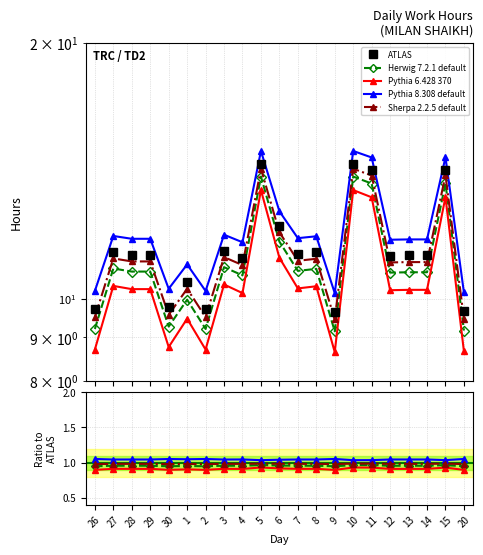

Reading left to right, extract all data points from this chart.

ATLAS: 26=9.7	27=11.3	28=11.3	29=11.3	30=9.8	1=10.5	2=9.7	3=11.4	4=11.2	5=14.4	6=12.2	7=11.3	8=11.3	9=9.7	10=14.4	11=14.2	12=11.2	13=11.2	14=11.2	15=14.2	20=9.7
Herwig 7.2.1 default: 26=0.9	27=1.0	28=1.0	29=1.0	30=0.9	1=1.0	2=0.9	3=1.0	4=1.0	5=1.0	6=1.0	7=1.0	8=1.0	9=0.9	10=1.0	11=1.0	12=1.0	13=1.0	14=1.0	15=1.0	20=0.9
Pythia 6.428 370: 26=0.9	27=0.9	28=0.9	29=0.9	30=0.9	1=0.9	2=0.9	3=0.9	4=0.9	5=0.9	6=0.9	7=0.9	8=0.9	9=0.9	10=0.9	11=0.9	12=0.9	13=0.9	14=0.9	15=0.9	20=0.9
Pythia 8.308 default: 26=1.1	27=1.0	28=1.0	29=1.0	30=1.1	1=1.0	2=1.1	3=1.0	4=1.0	5=1.0	6=1.0	7=1.0	8=1.0	9=1.1	10=1.0	11=1.0	12=1.0	13=1.0	14=1.0	15=1.0	20=1.1
Sherpa 2.2.5 default: 26=1.0	27=1.0	28=1.0	29=1.0	30=1.0	1=1.0	2=1.0	3=1.0	4=1.0	5=1.0	6=1.0	7=1.0	8=1.0	9=1.0	10=1.0	11=1.0	12=1.0	13=1.0	14=1.0	15=1.0	20=1.0